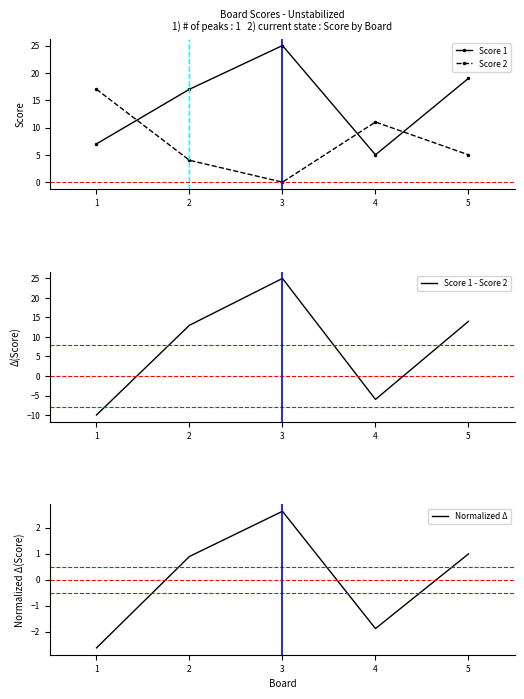

True or false: Score 2 and Score 1 cross at least once.

True